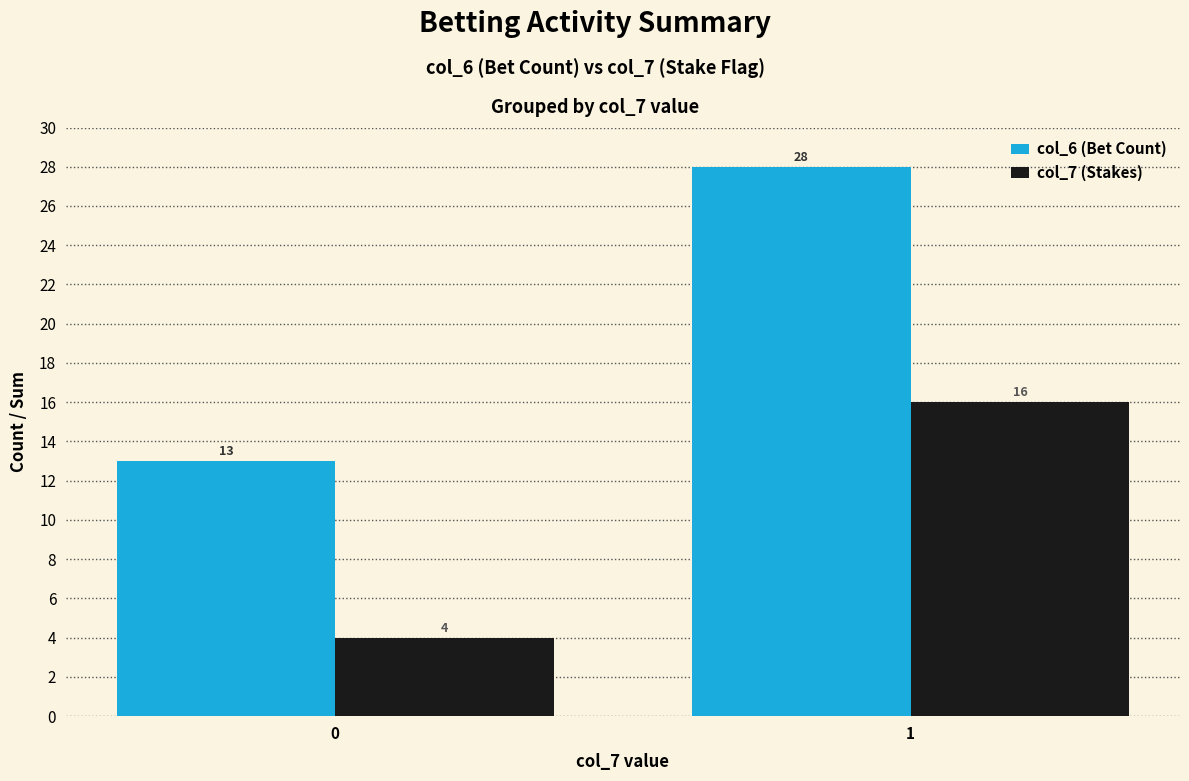

Which category has the highest value across all series?

1